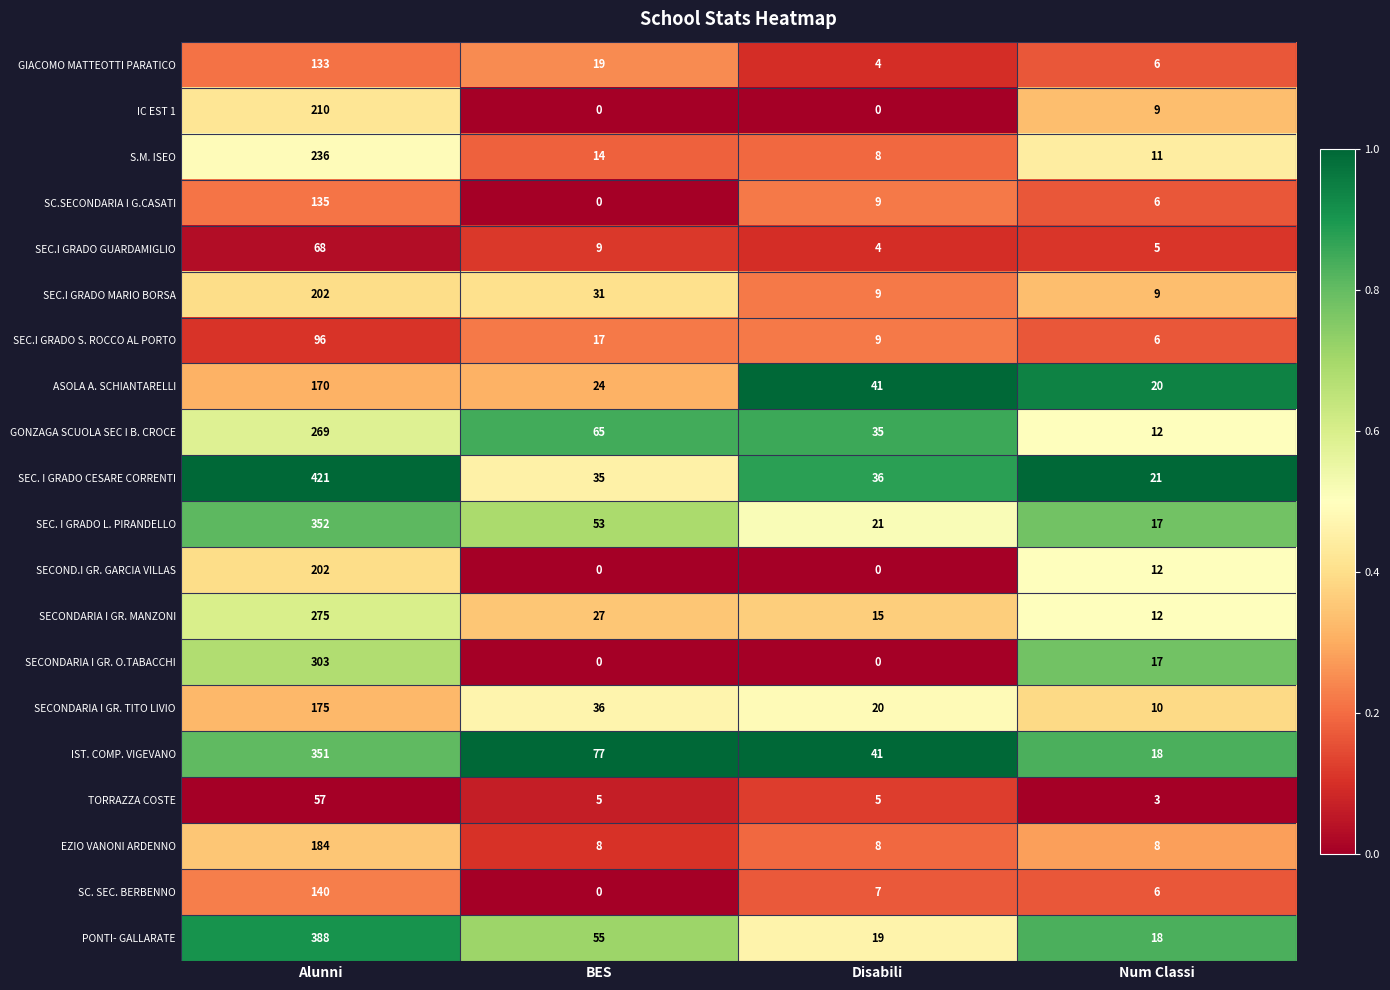

Is it true that EZIO VANONI ARDENNO equals 8 at Num Classi?

True